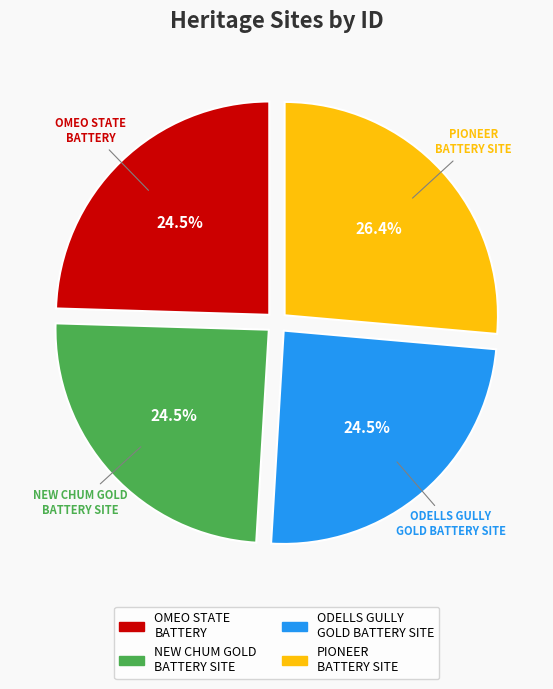

Which slice is the largest?

PIONEER BATTERY SITE